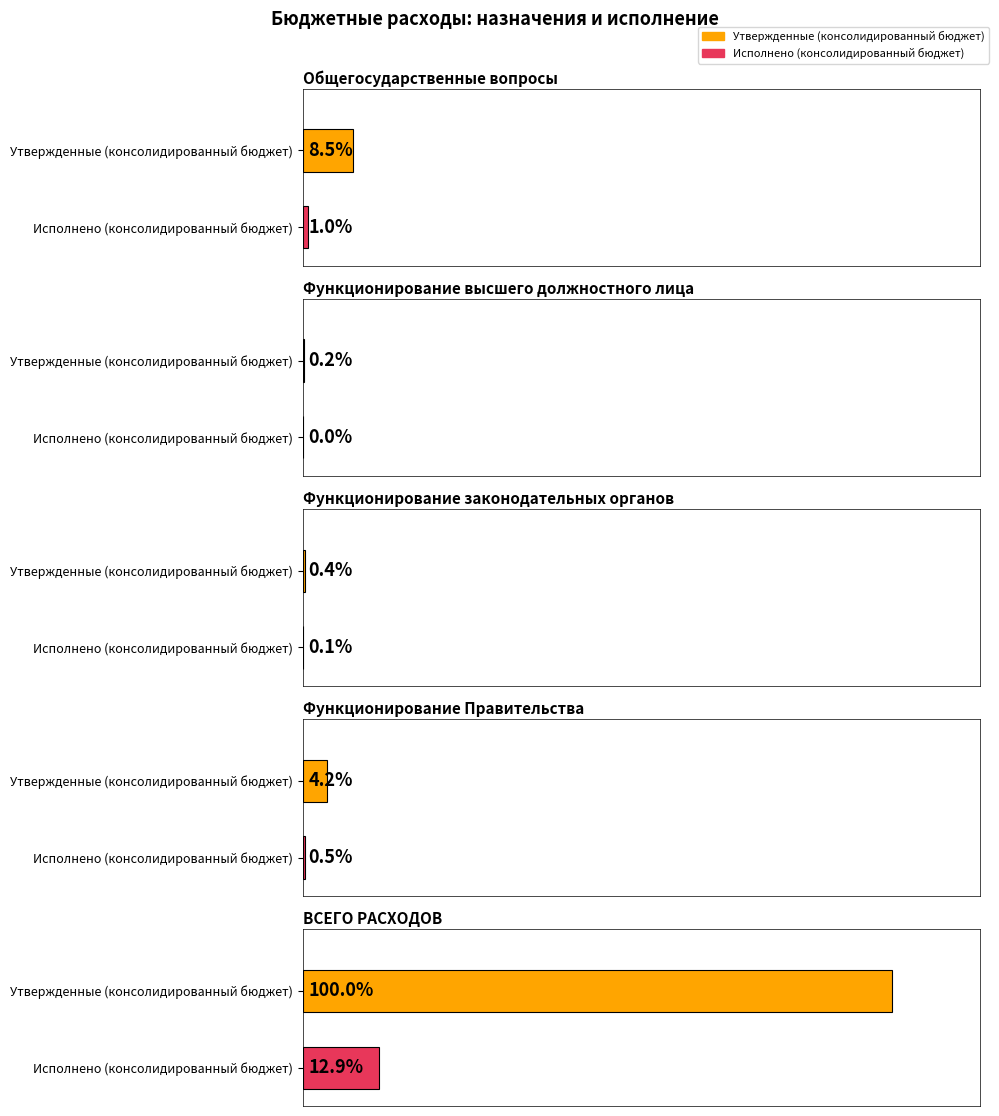

How many data points in Утвержденные (консолидированный бюджет) are above 31482200?

2